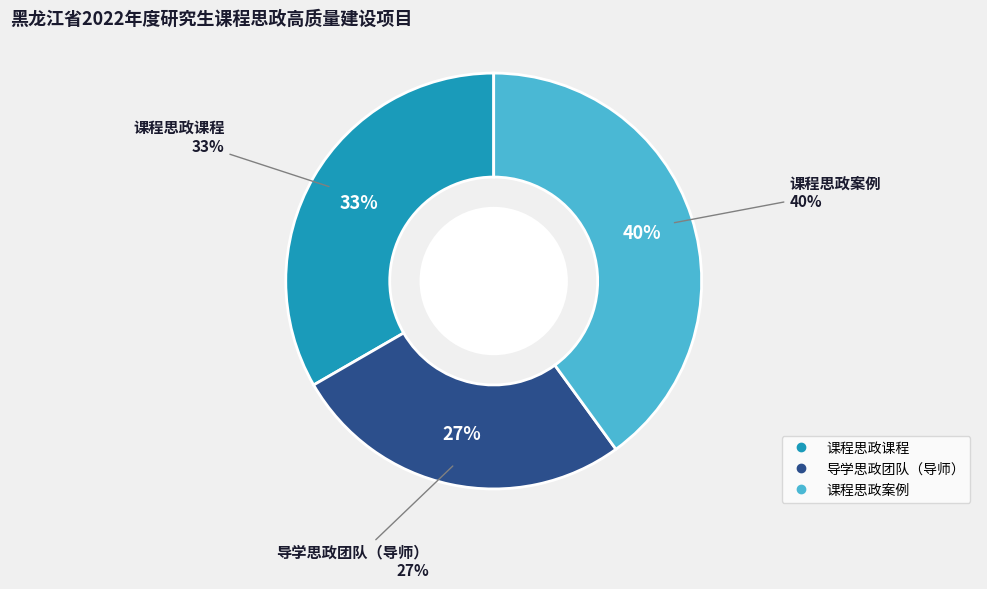

What is the largest slice in the pie chart?

课程思政案例